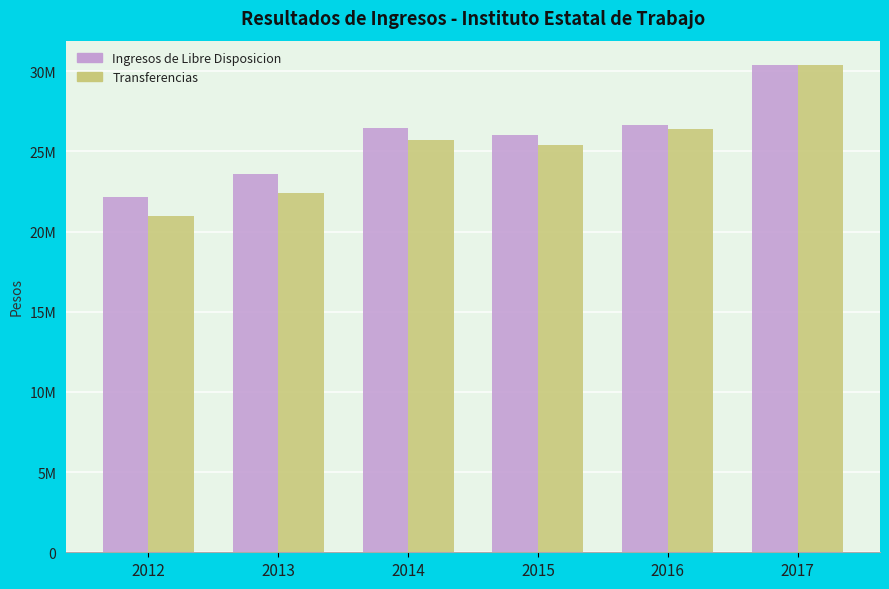

Are the bars grouped side by side (vs. stacked)?

Yes